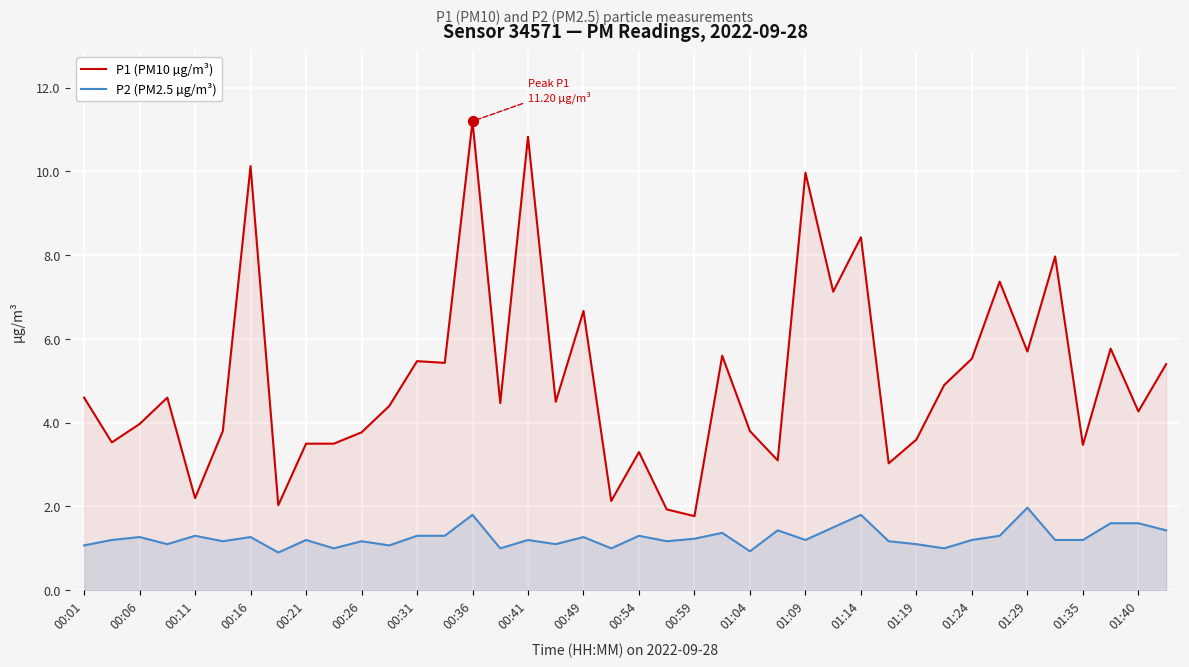

At which category is the sum across all series the highest?

00:36